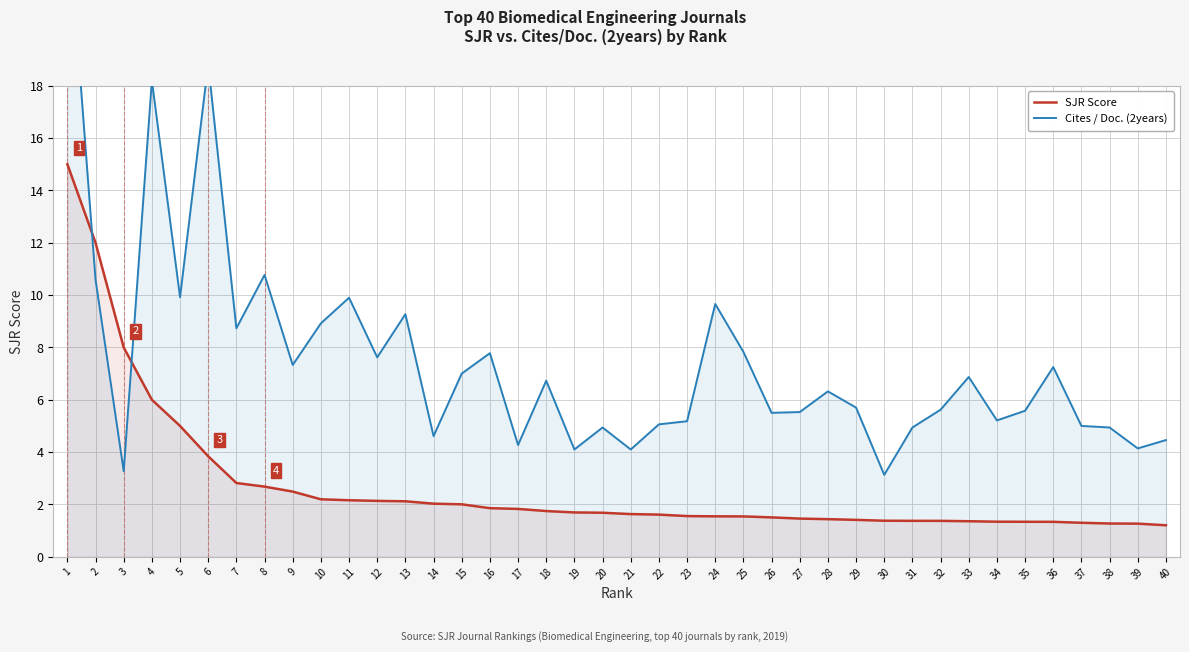

What is the difference between the highest and lowest values at 6?

15.0